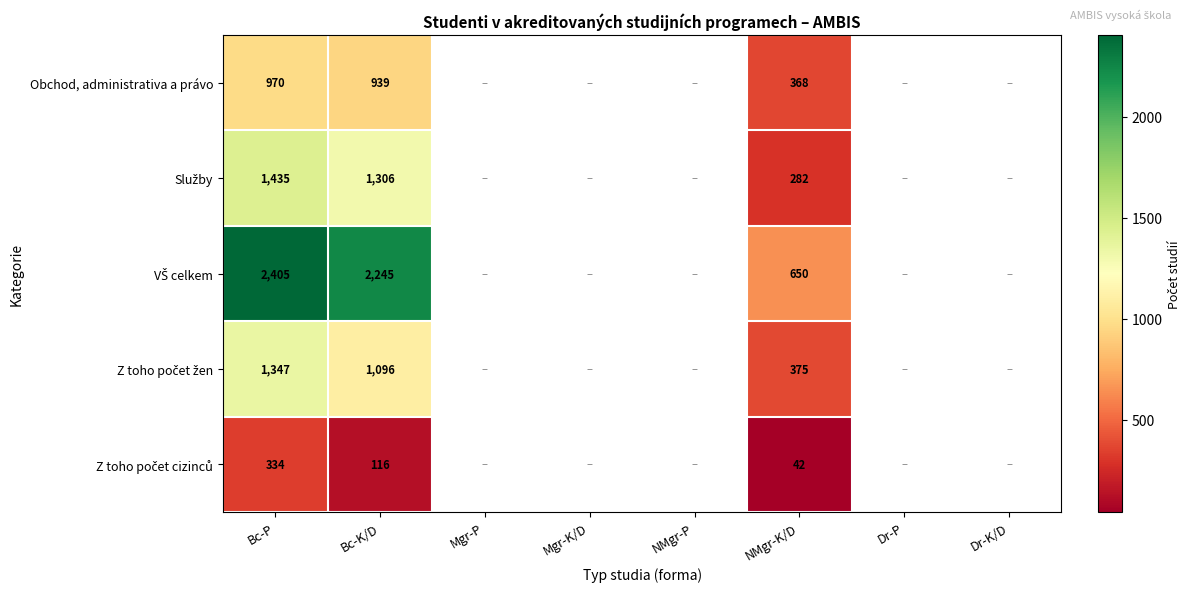

What is the spread (max minus min) of values at NMgr-K/D?

608